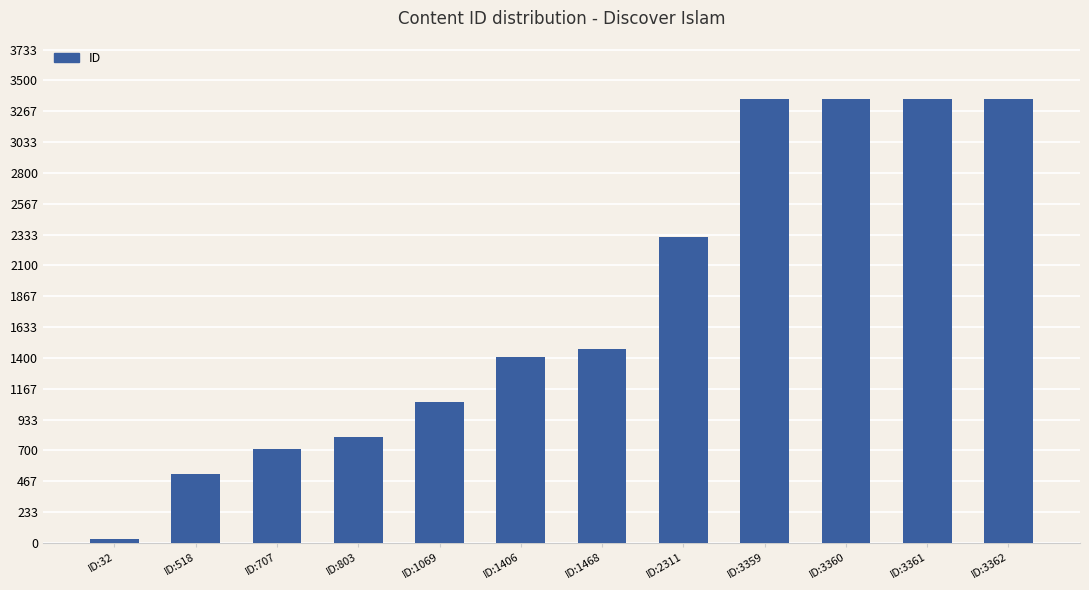

How many values are below 1468?

6